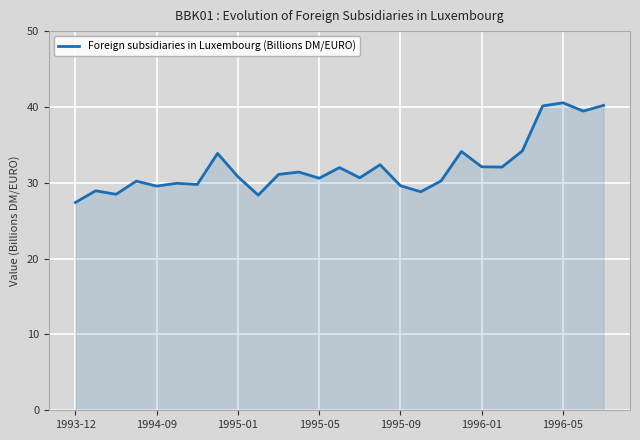

What is the smallest value displayed?

27.4